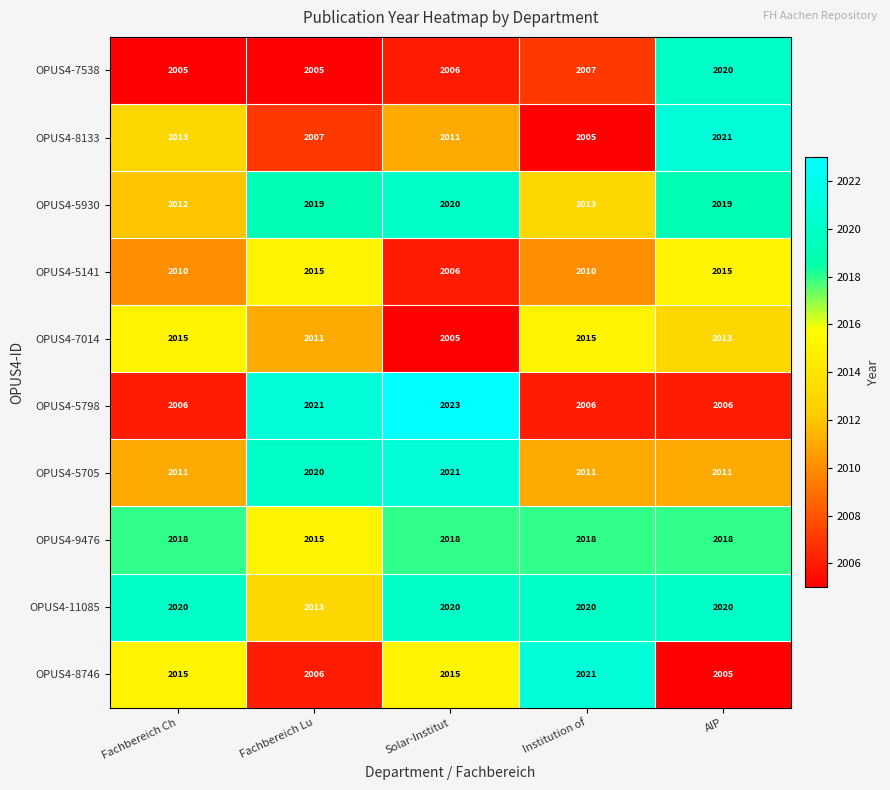

What is the difference between the maximum and minimum values in the OPUS4-7538 series?

15